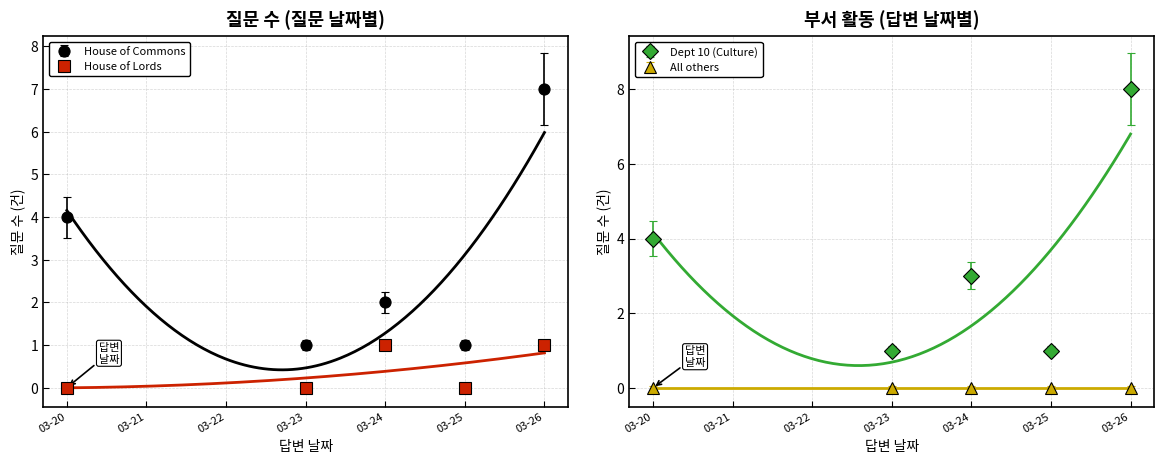

Count the number of categories in the chart.

5